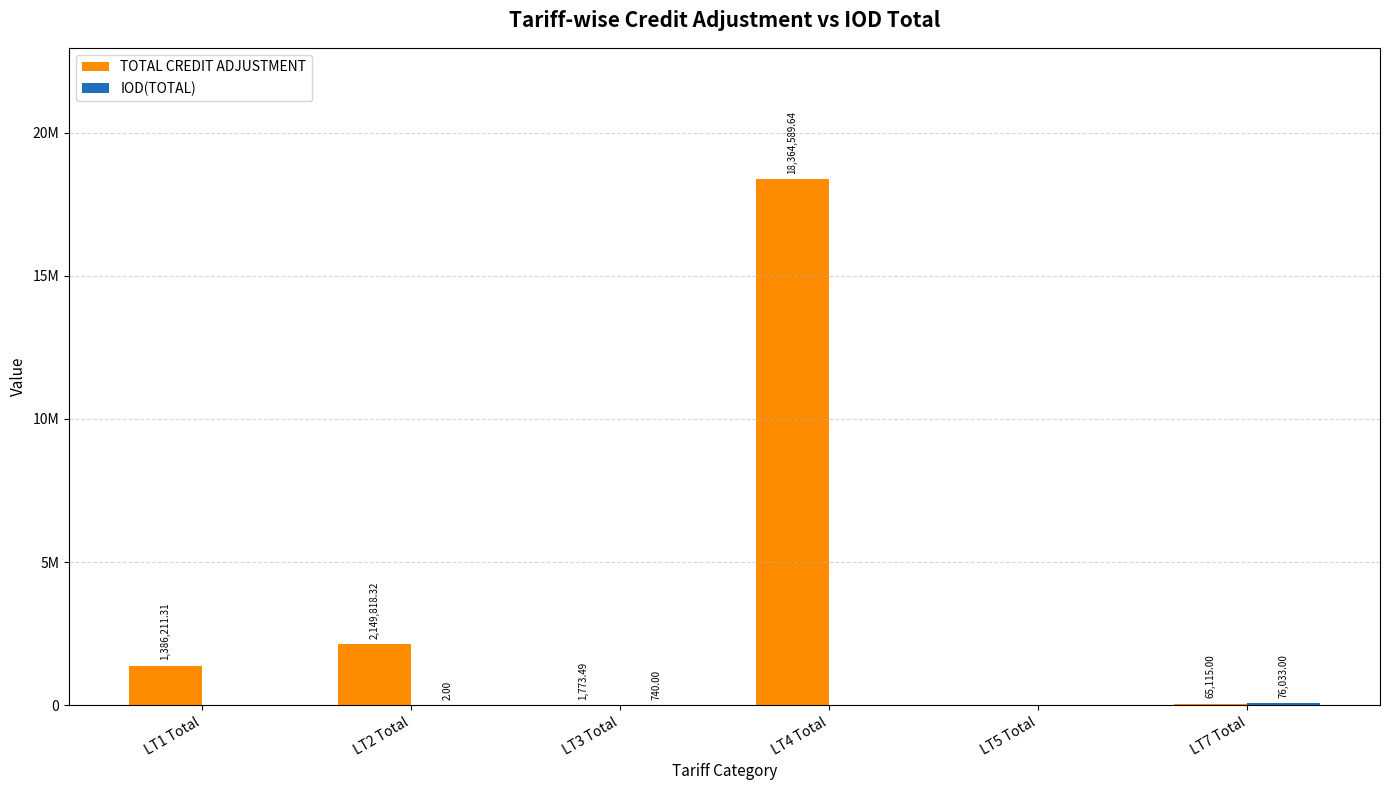

Which category has the lowest value in the TOTAL CREDIT ADJUSTMENT series?

LT5 Total